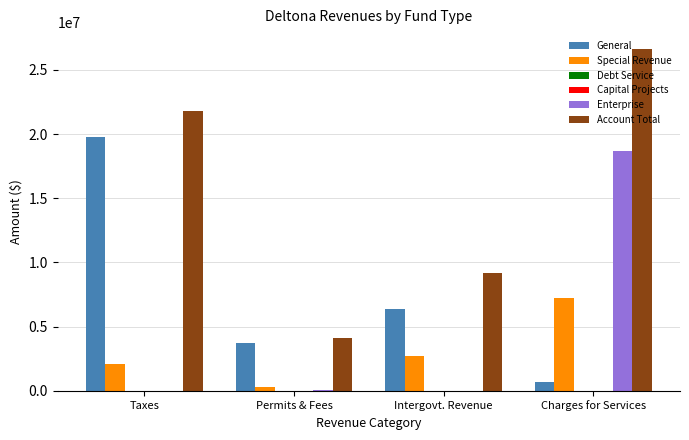

What is the greatest value displayed?

26610574